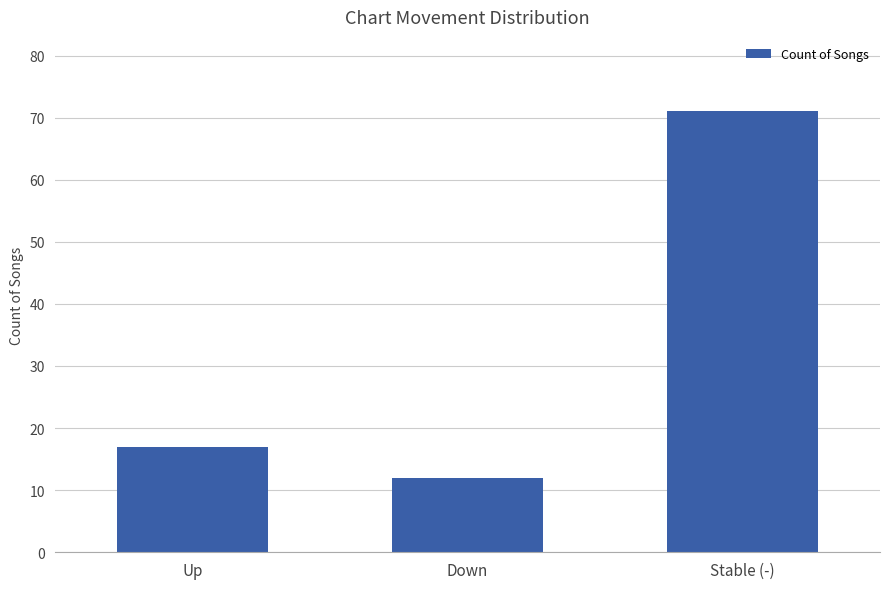

Which category has the highest value across all series?

Stable (-)